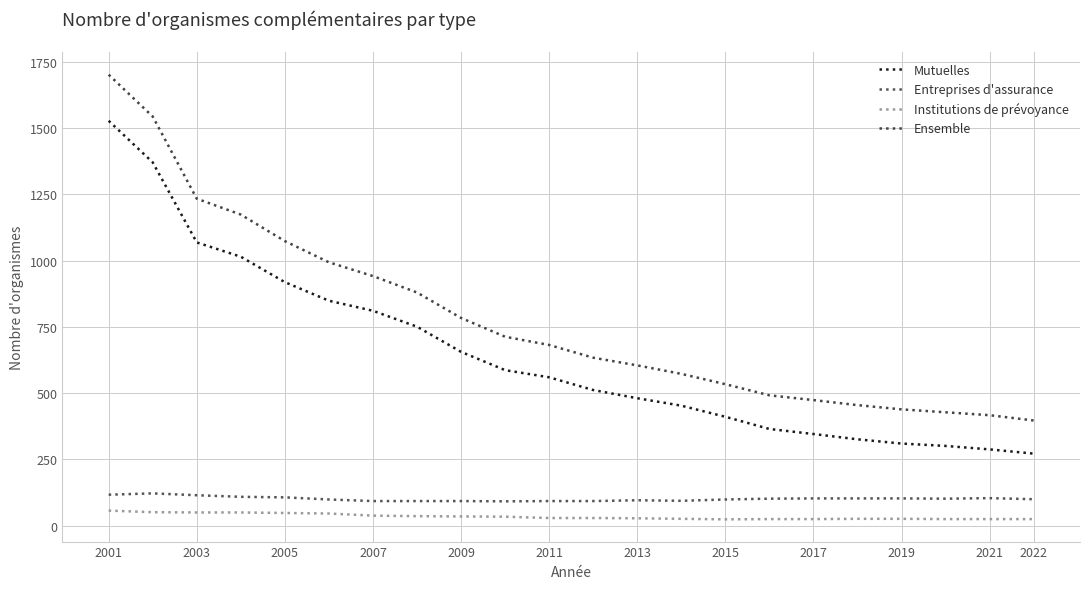

What is the difference between the maximum and minimum values in the Ensemble series?

1305